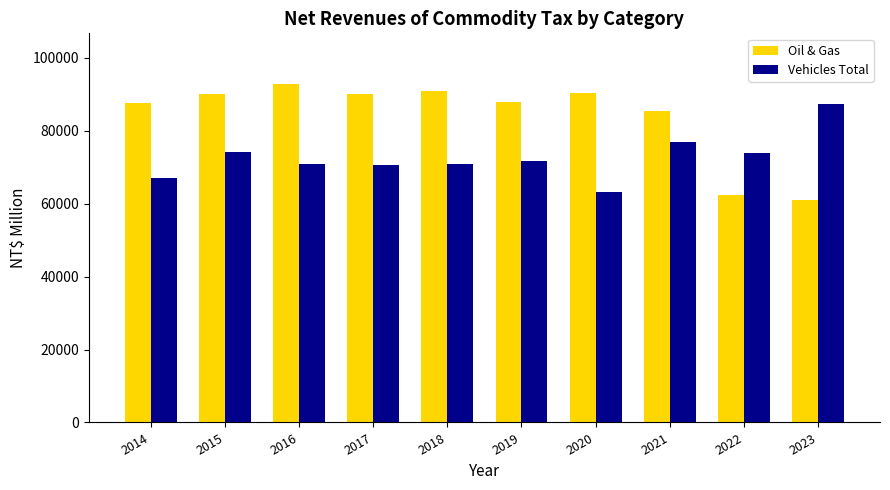

What are all the series names shown in the legend?

Oil & Gas, Vehicles Total